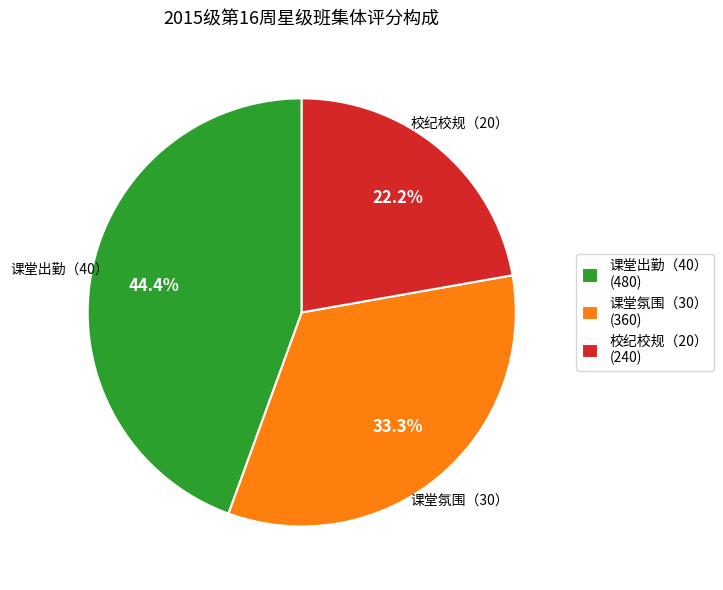

Does 校纪校规（20） (240) account for over 50% of the chart?

No